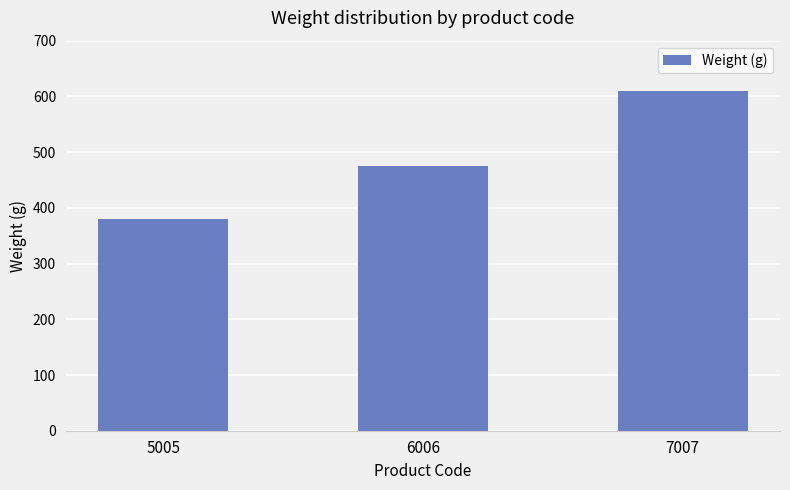

How many data points does each series have?

3